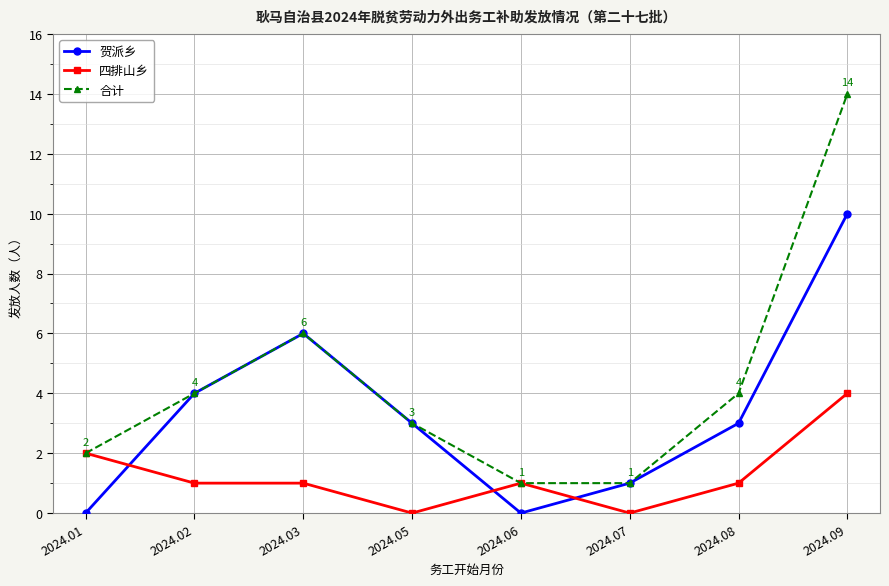

Rank the series by their average value, from lowest to highest.

四排山乡, 贺派乡, 合计